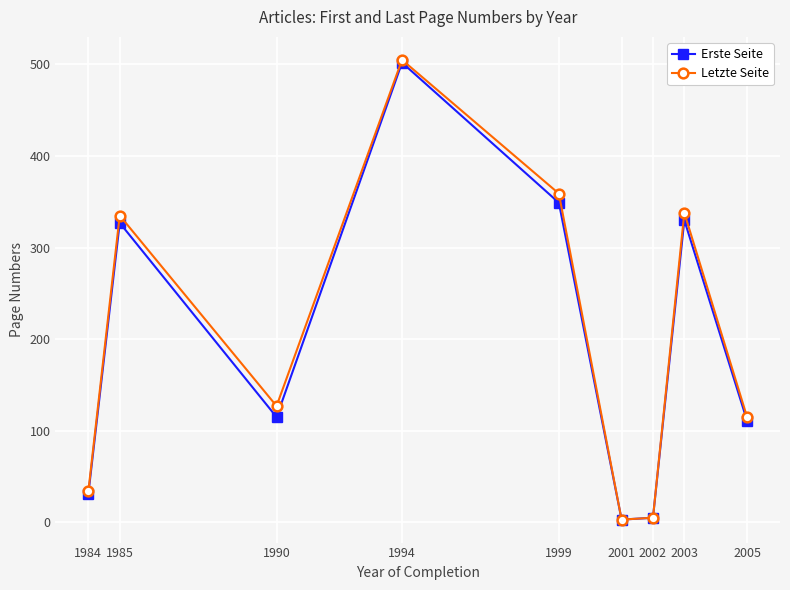

What is the value of the Letzte Seite point at the 5th from the left?

359